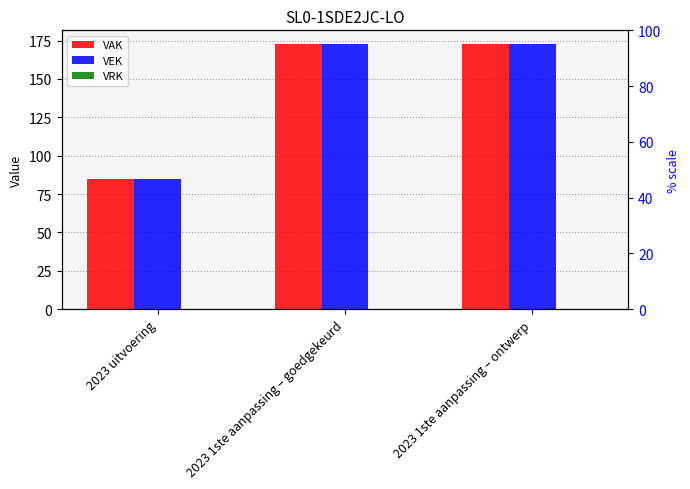

Does the chart contain any negative values?

No